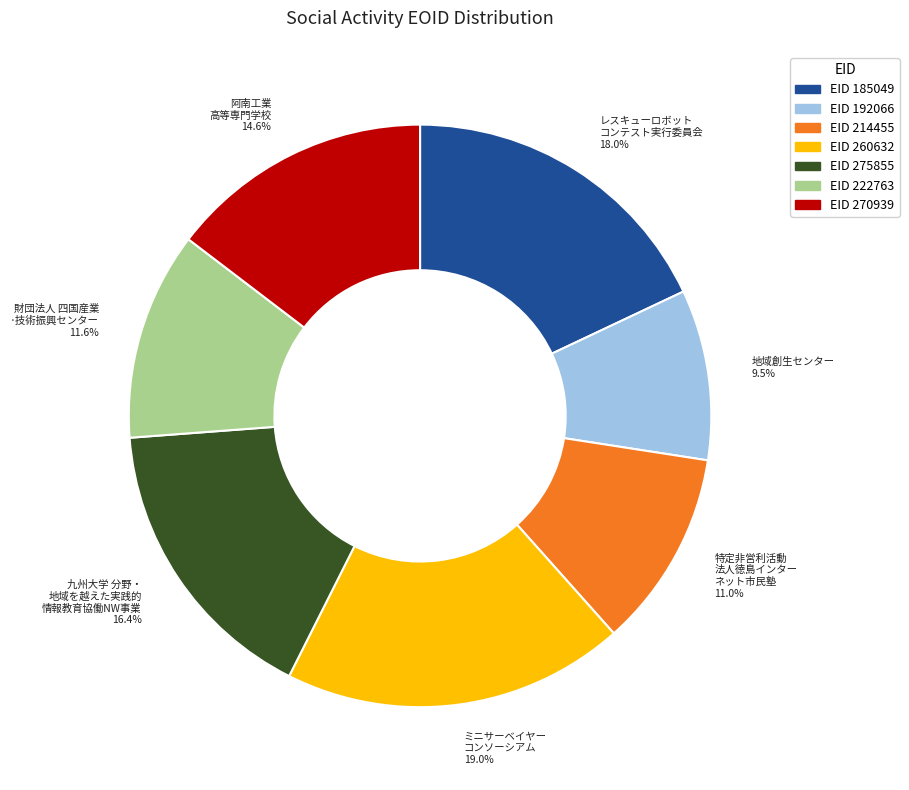

How many segments does this pie chart have?

7